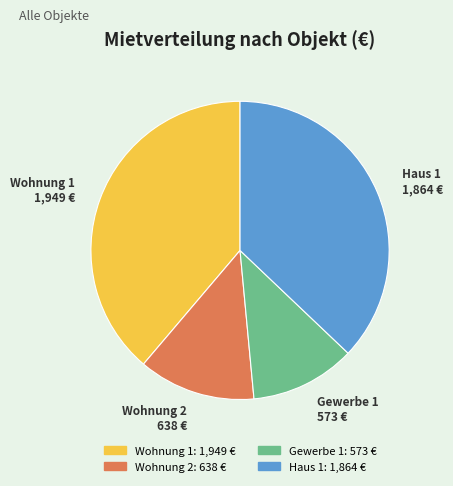

Do Haus 1 and Wohnung 1 together represent more than half of the pie?

Yes